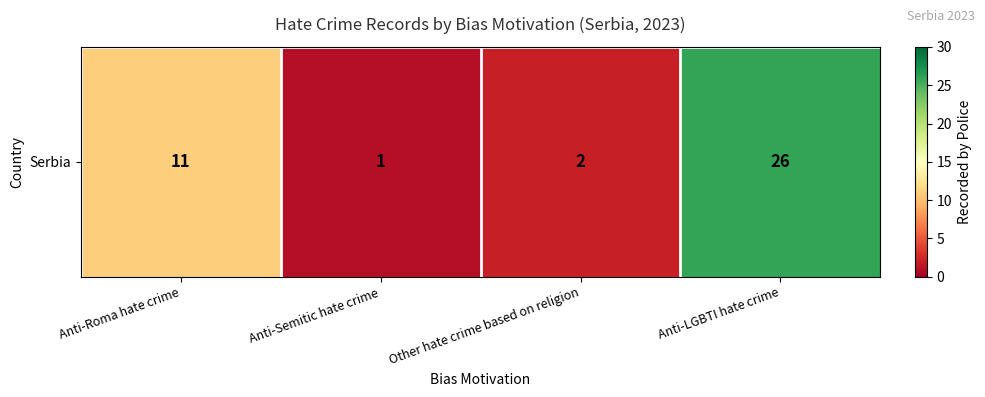

What is the difference between the maximum and minimum values?

25